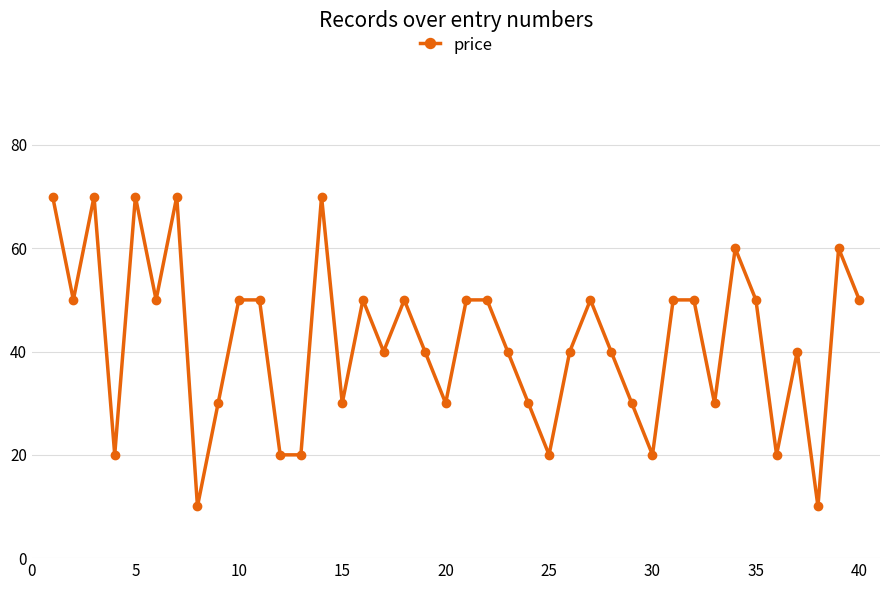

What is the average value?

42